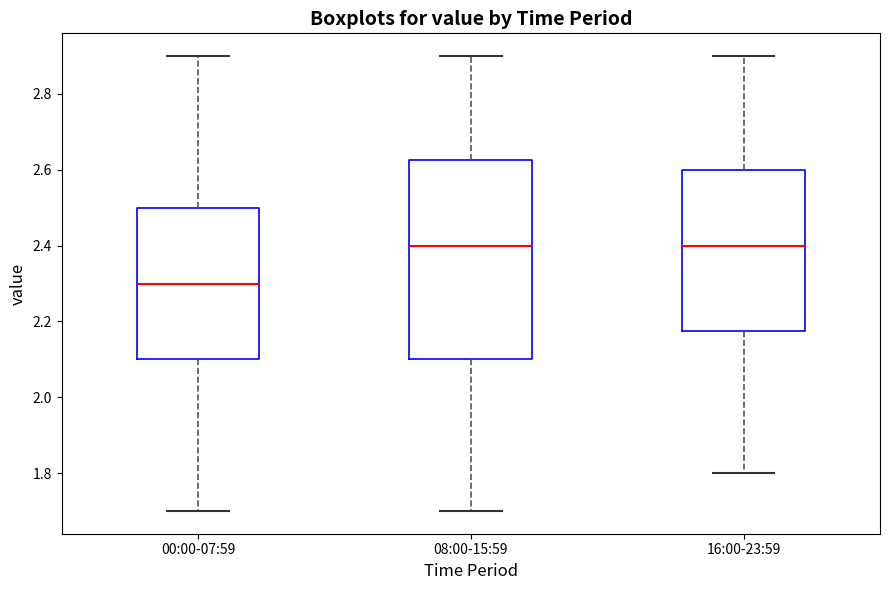

Which box's median line is the lowest?

00:00-07:59